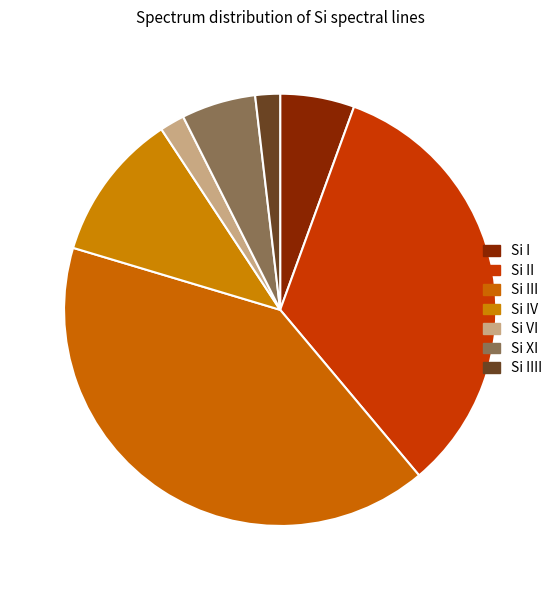

How many segments does this pie chart have?

7